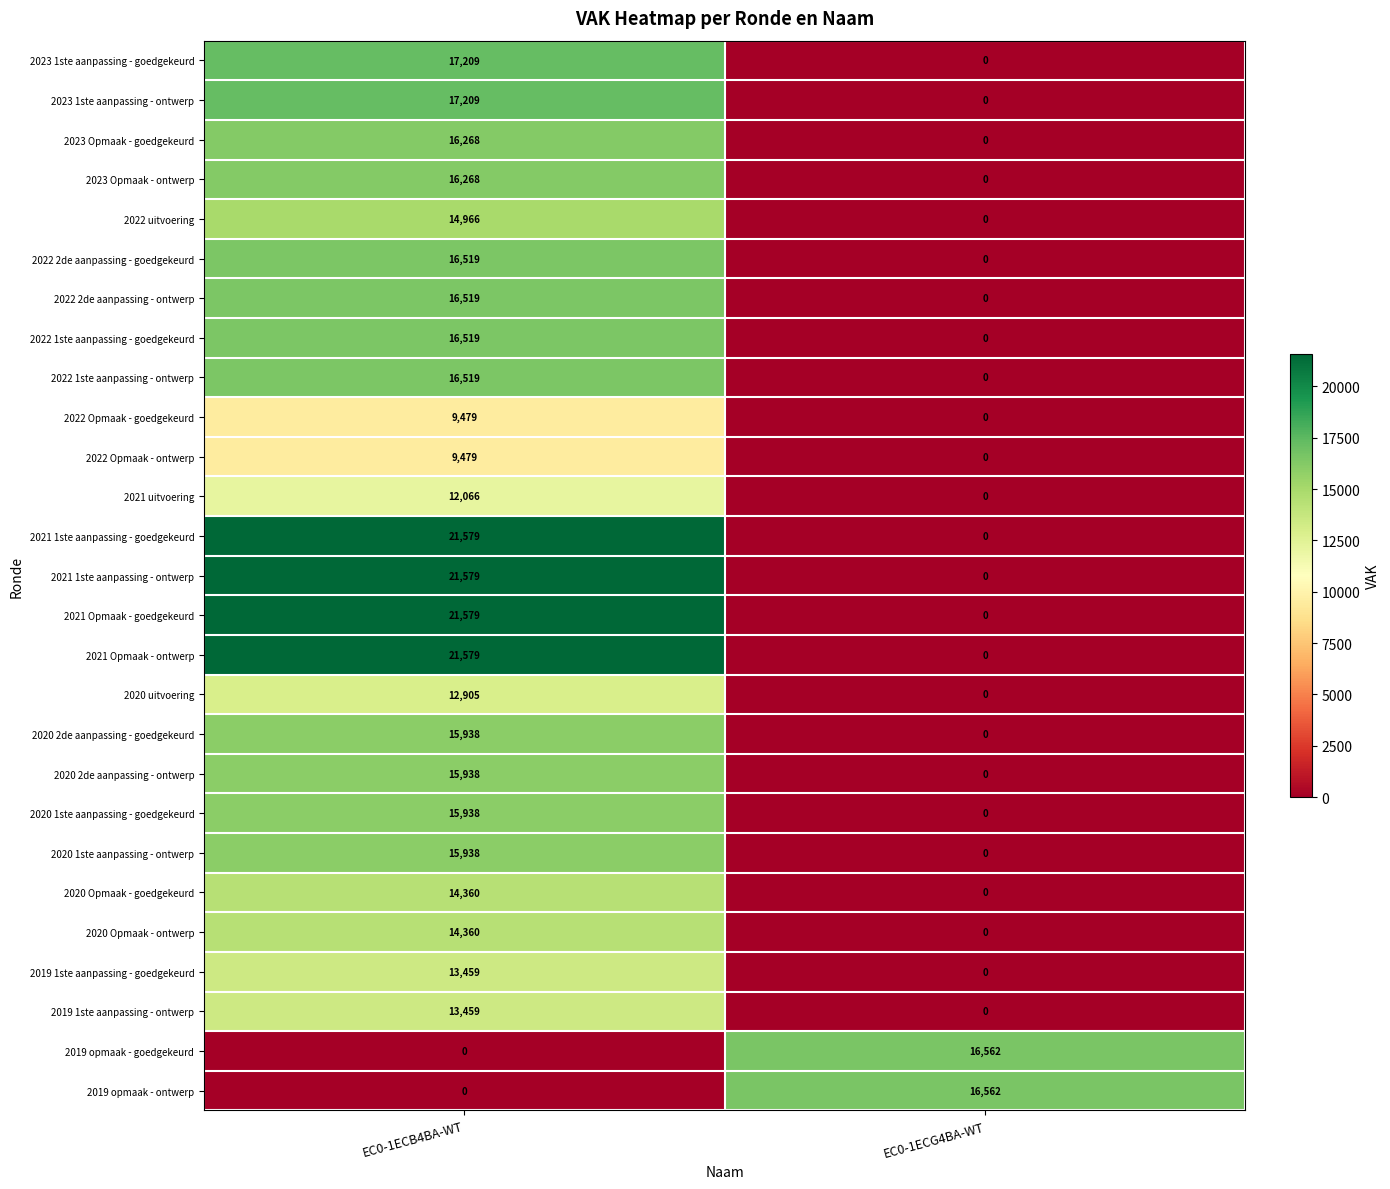

The value of 2021 uitvoering at EC0-1ECG4BA-WT is -4159. True or false?

False